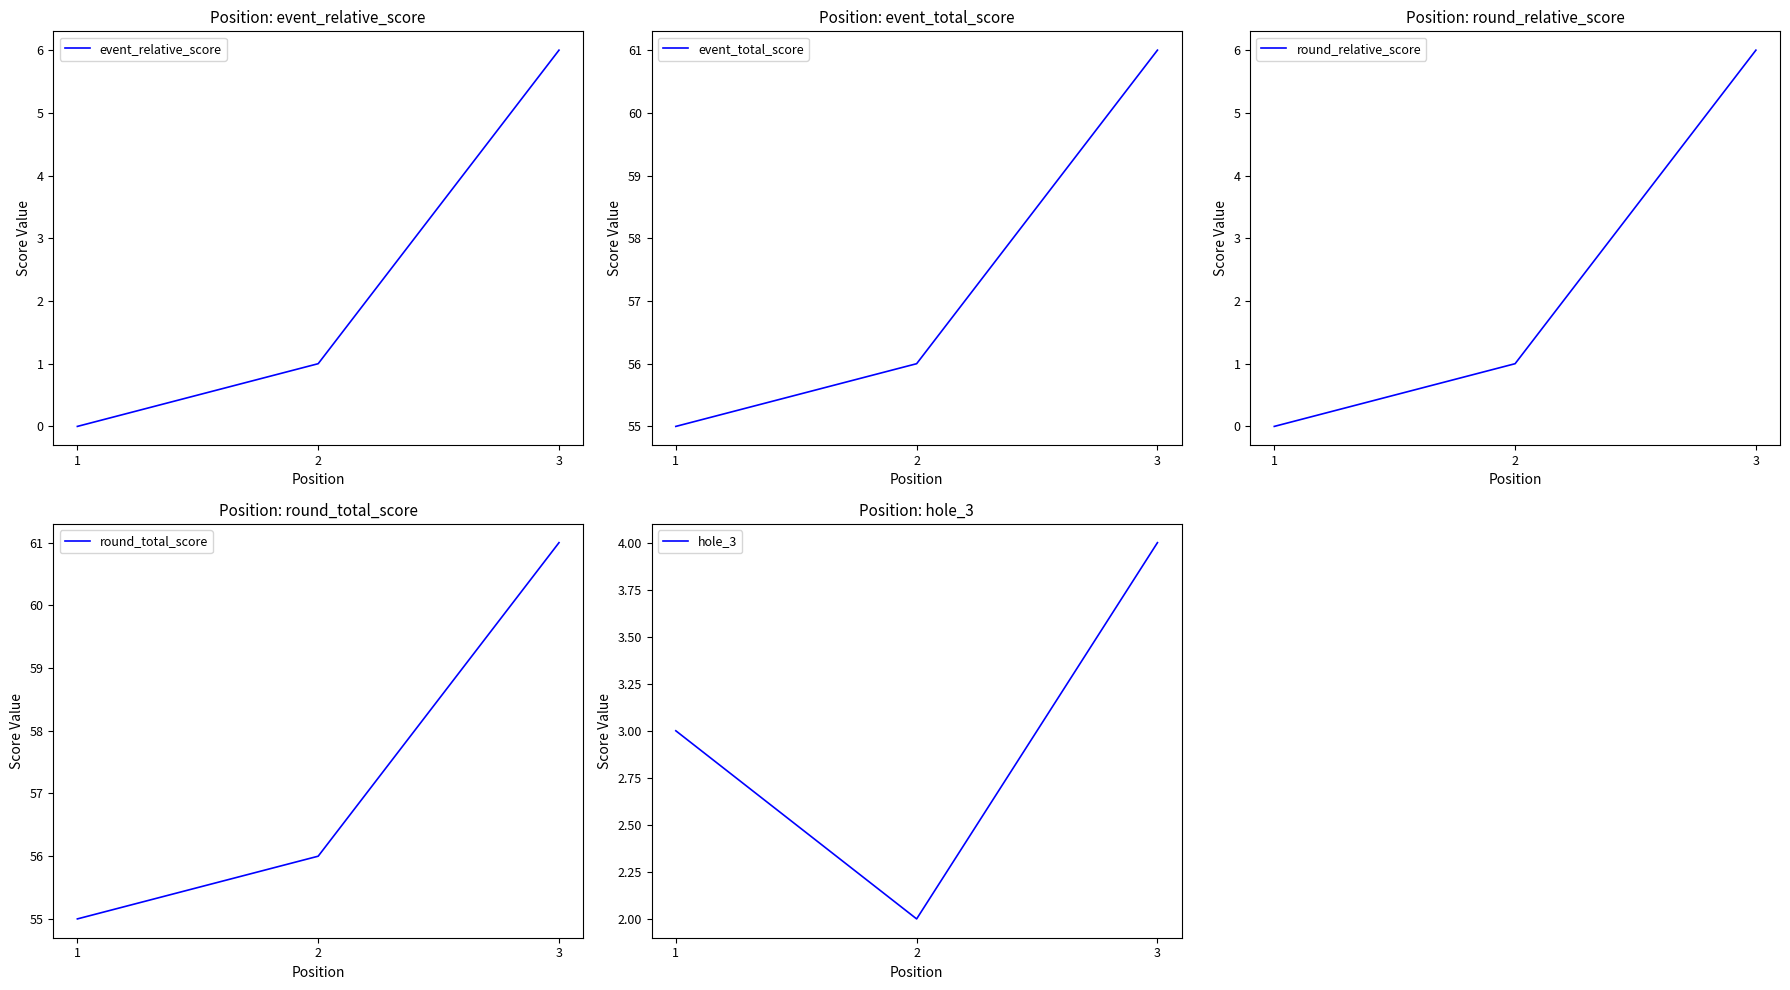

List the labels in order of hole_3 value, largest first.

3, 1, 2